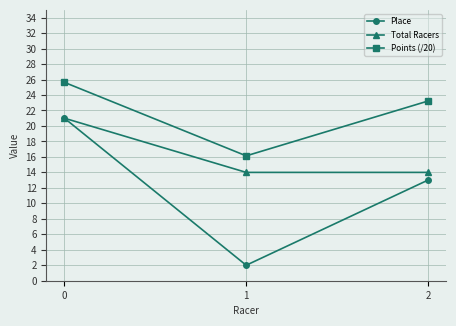

Count the number of data series in this chart.

3